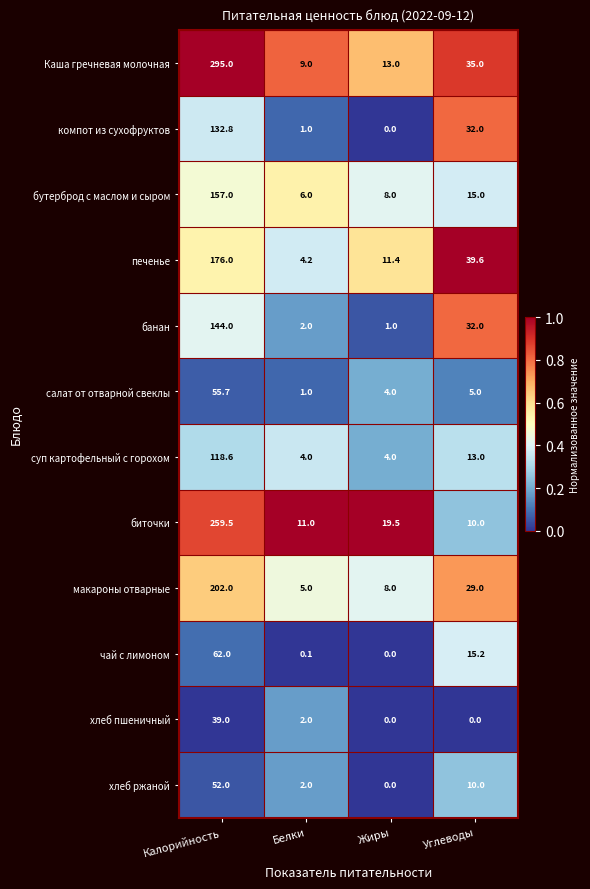

What is the average value of the бутерброд с маслом и сыром series?

46.5